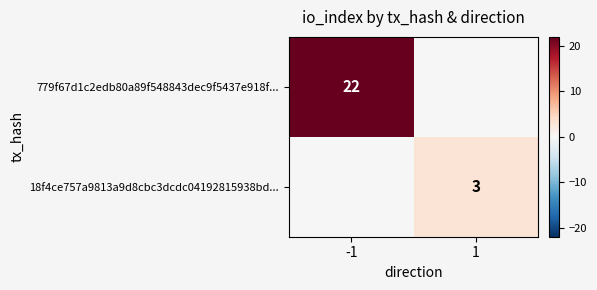

At which category is the sum across all series the highest?

-1